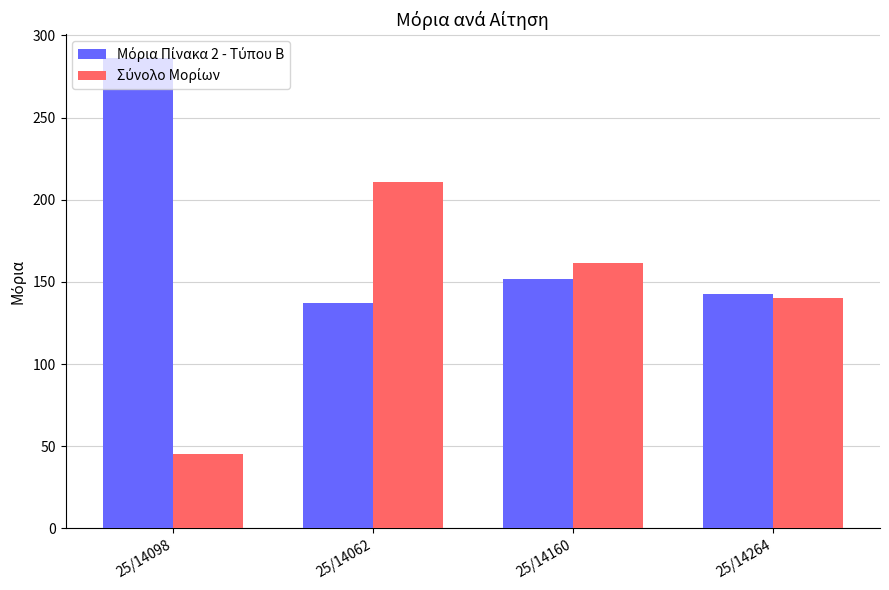

What is the spread (max minus min) of values at 25/14062?

73.4